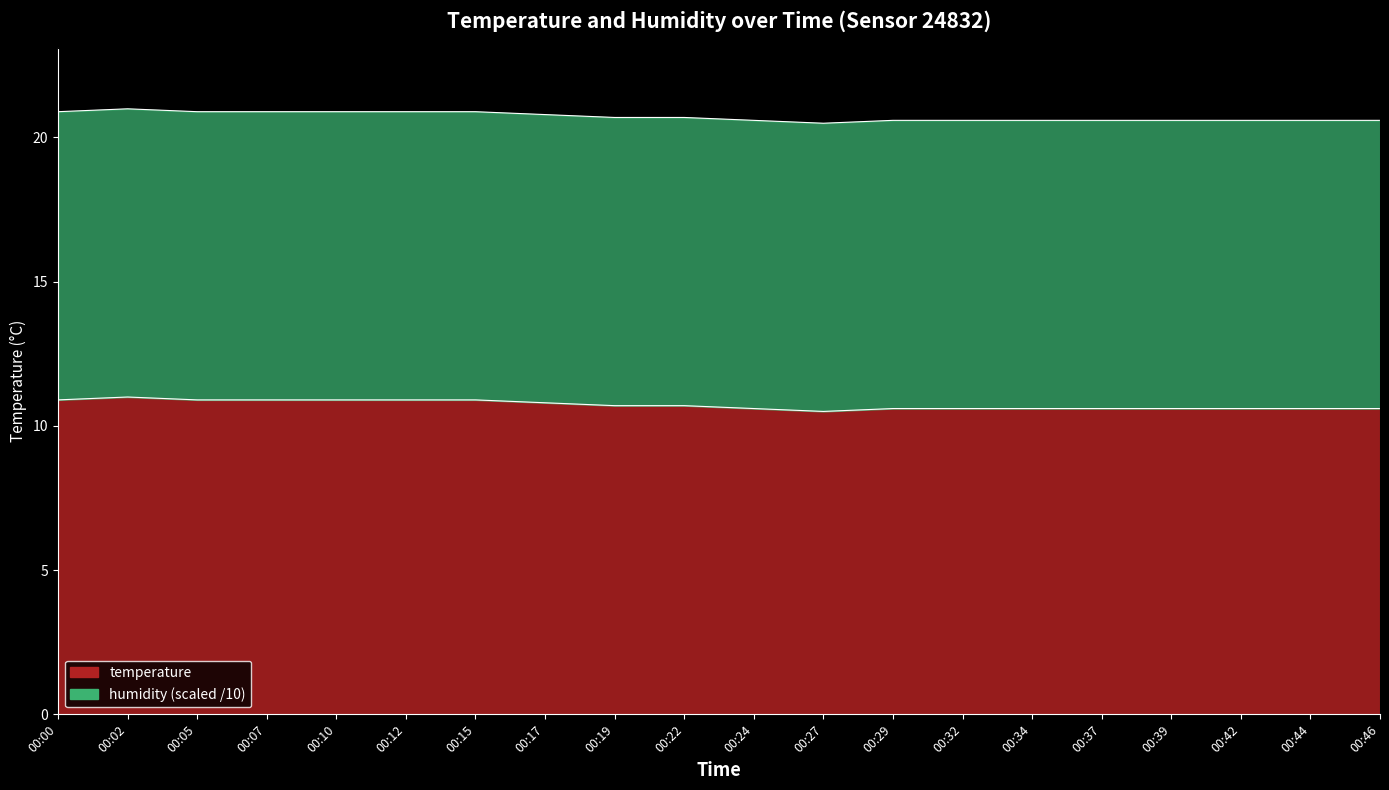

What is the value of the 15th point from the left?

10.6